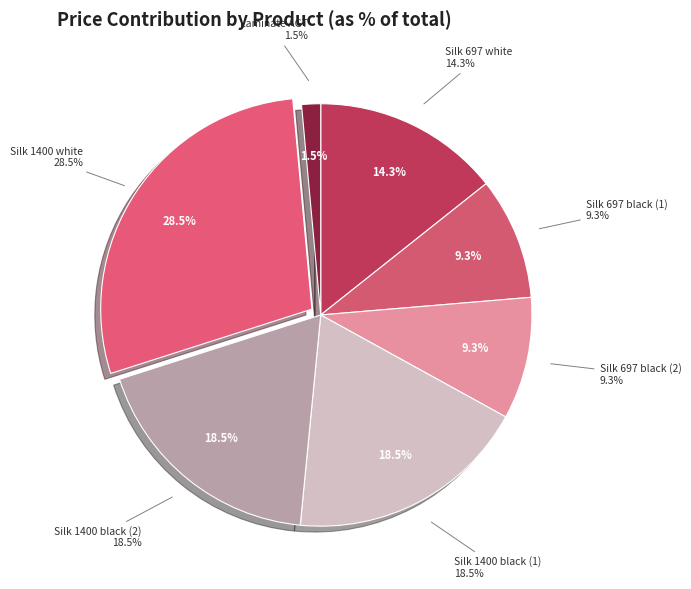

What is the change in value from Silk 697x4200x12mm (287692233) to Silk 1400x4200x12mm (285672232)?

+47627.7